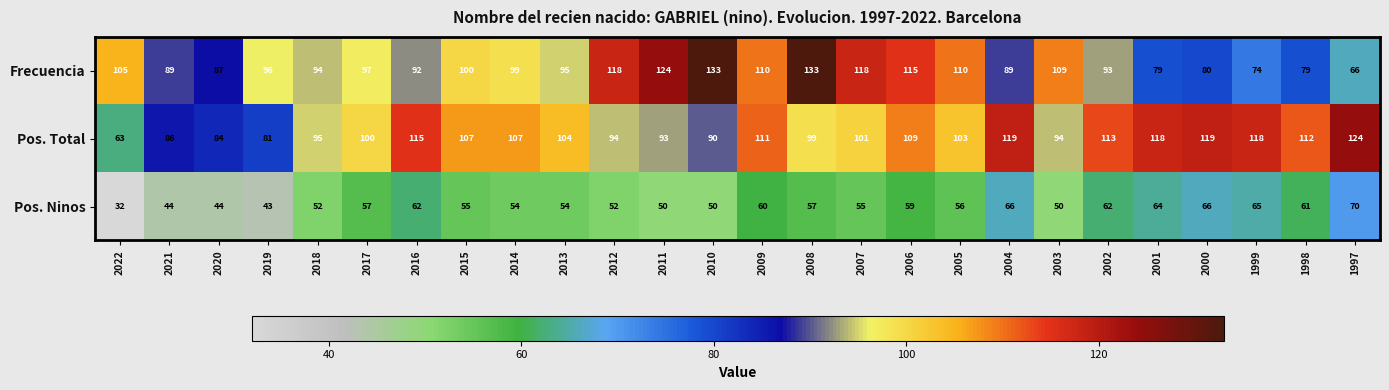

What is the difference between the maximum and second lowest values in the Pos. Ninos series?

27